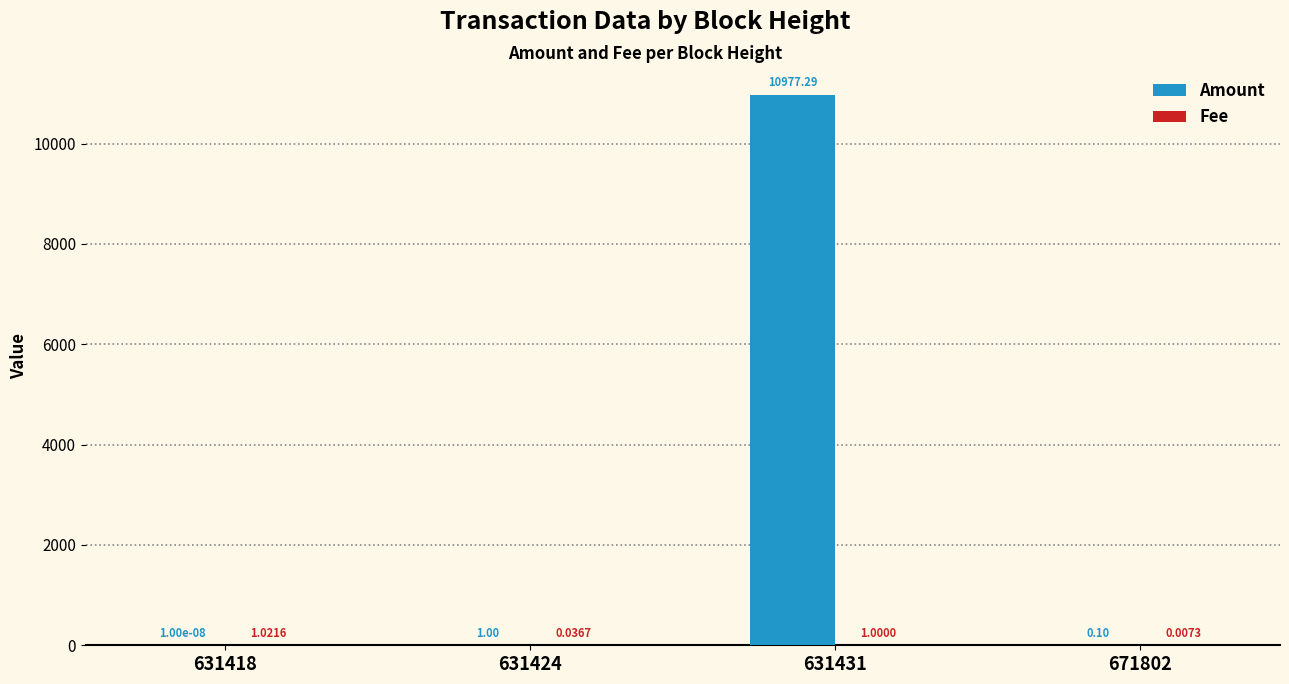

What is the total value across all series at 631424?

1.0